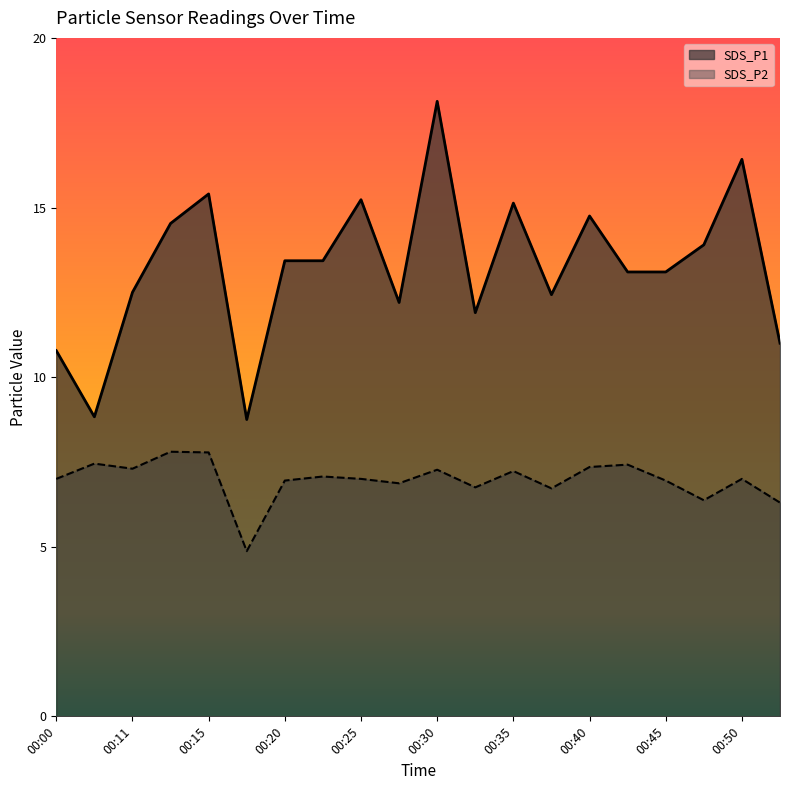

True or false: SDS_P1 and SDS_P2 intersect in this chart.

False